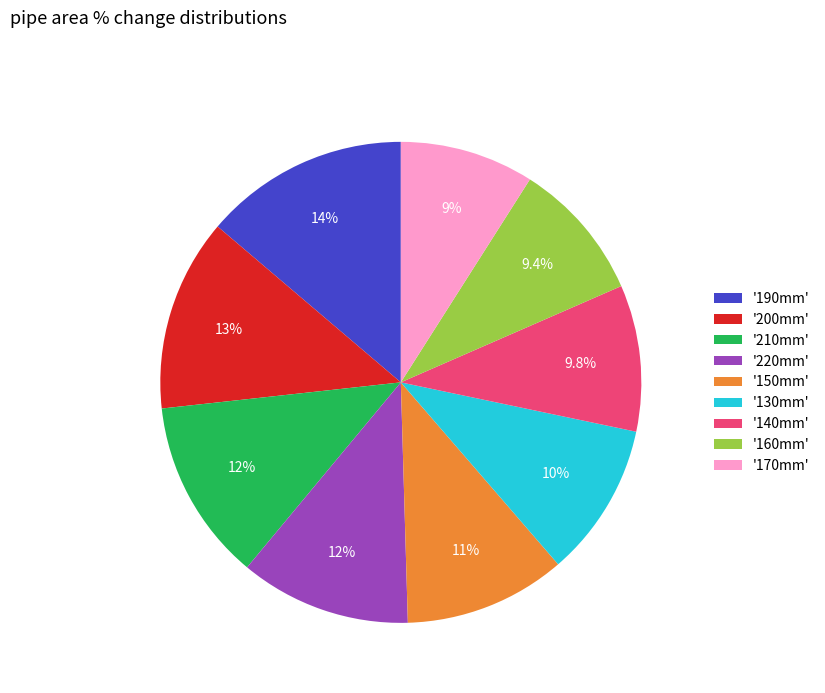

Is there any slice that represents more than half of the pie?

No